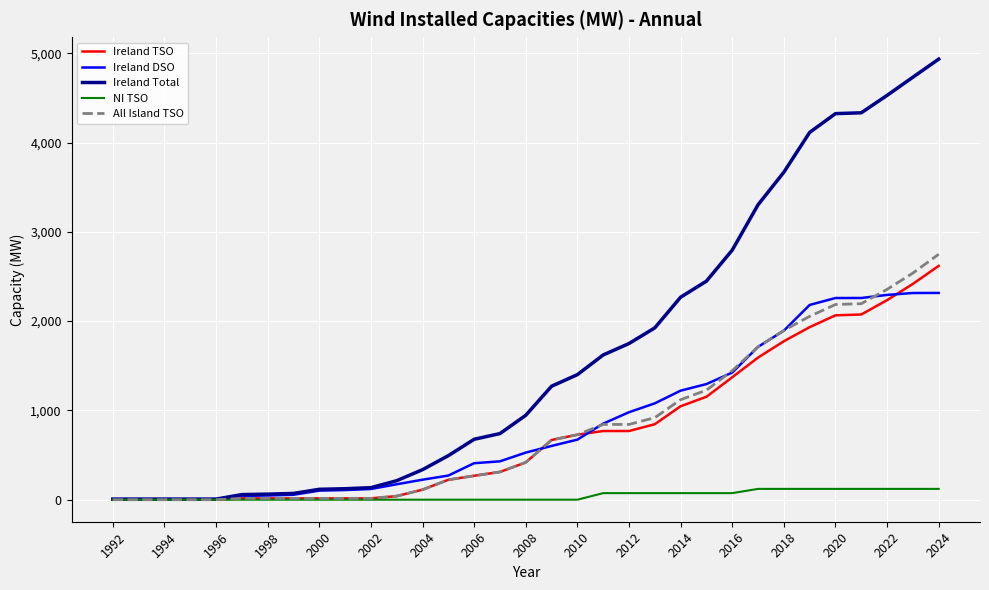

What is the maximum value shown in the chart?

4934.1